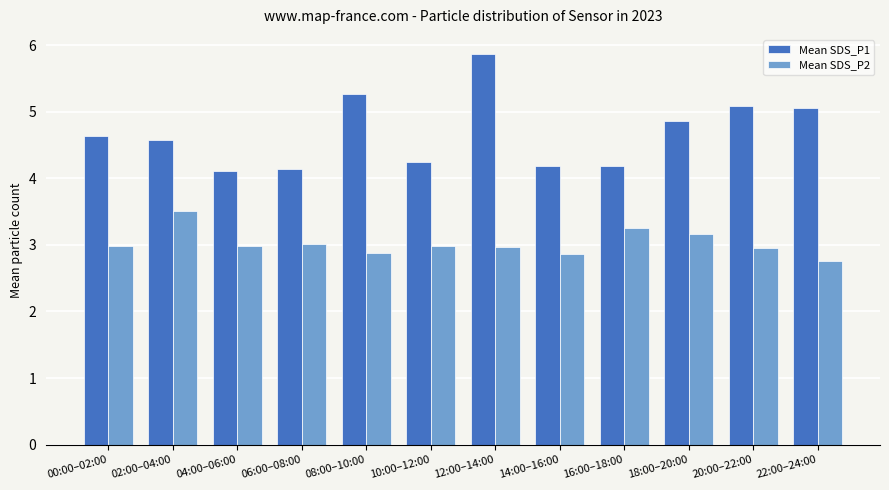

Is it true that Mean SDS_P2 equals 1.9 at 00:00–02:00?

False